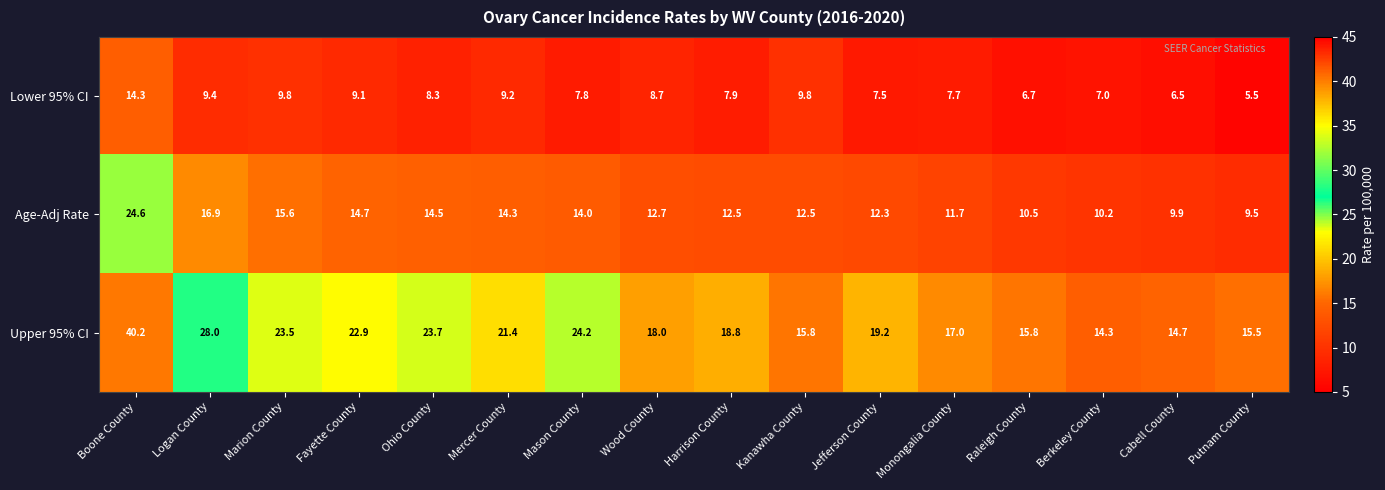

The value of Lower 95% CI at Kanawha County is 9.8. True or false?

True